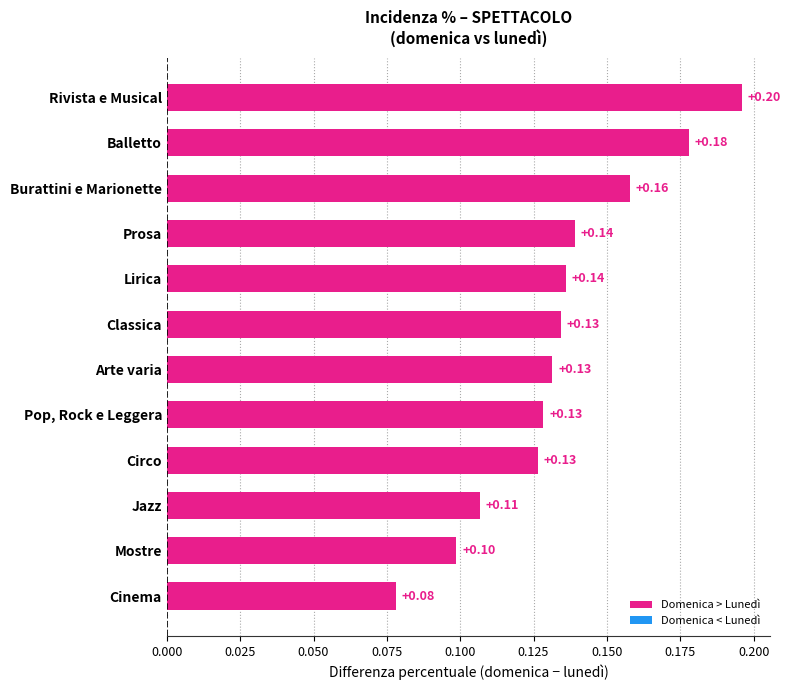

How many bars are there in total?

12